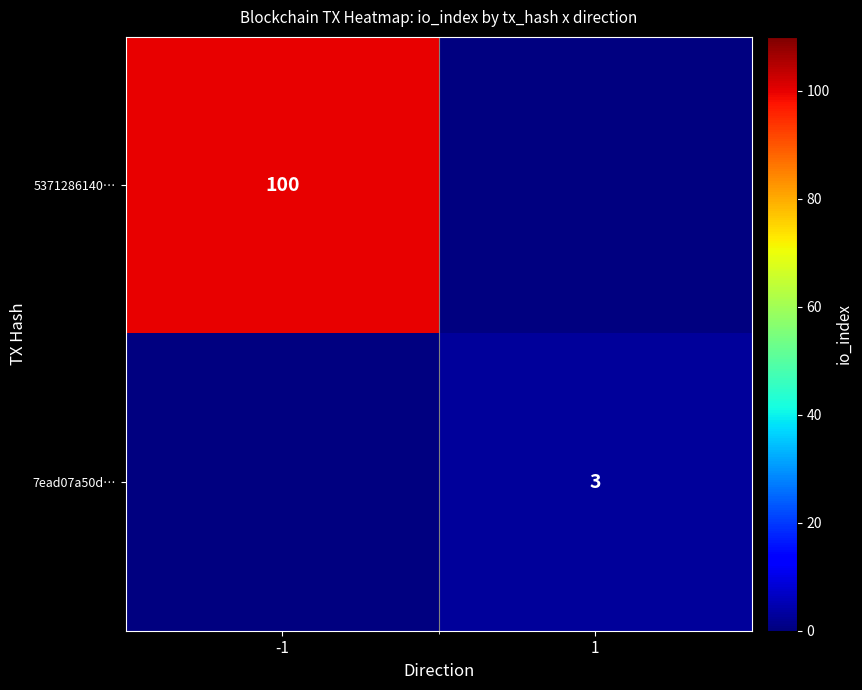

The 5371286140… series shows 27 at -1. True or false?

False